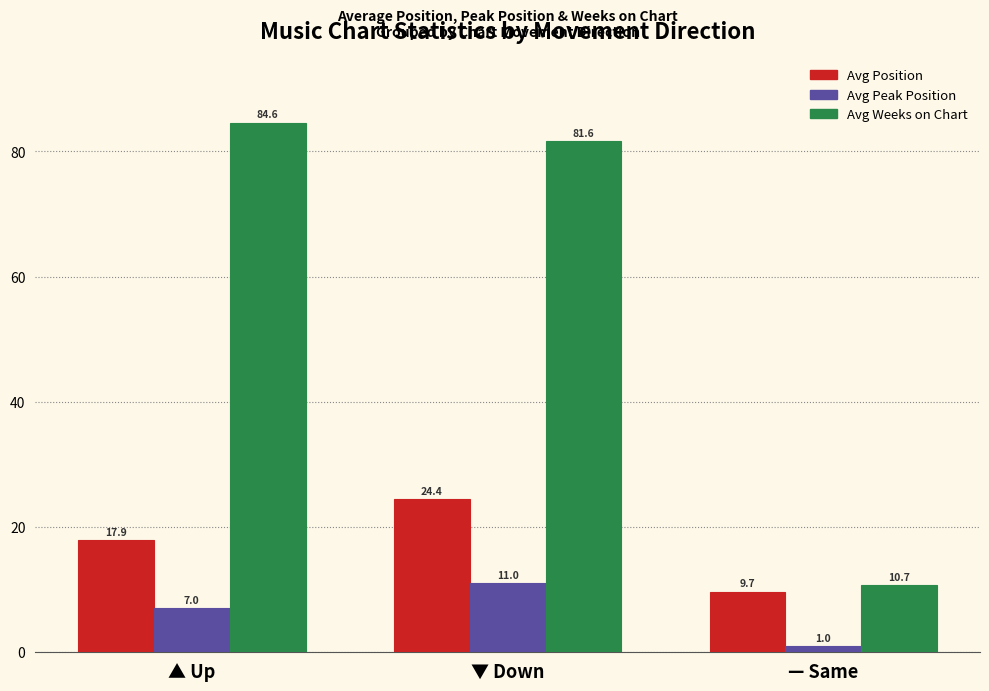

Between ▲ Up and ▼ Down, which series saw the biggest shift?

Avg Position